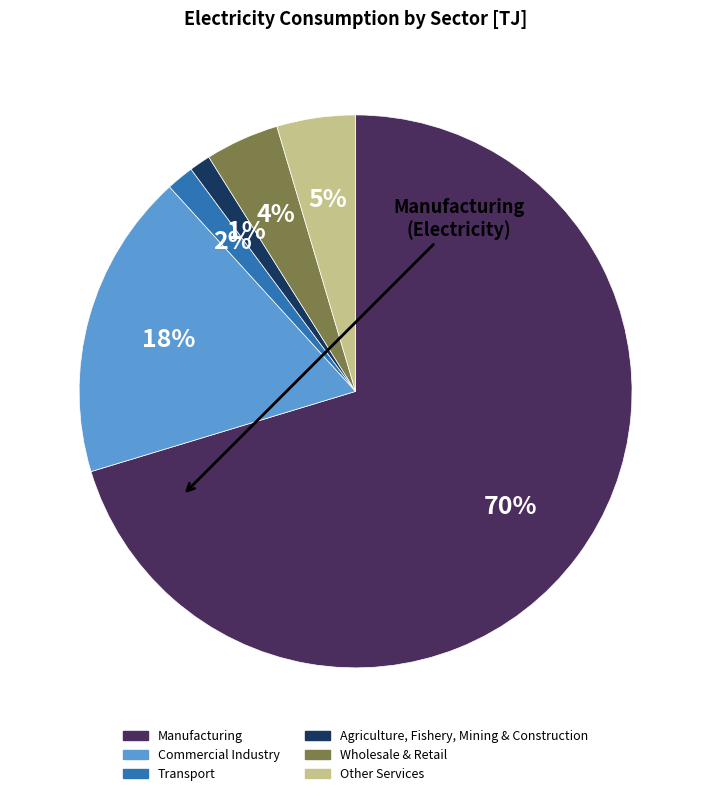

Do Manufacturing and Commercial Industry together represent more than half of the pie?

Yes